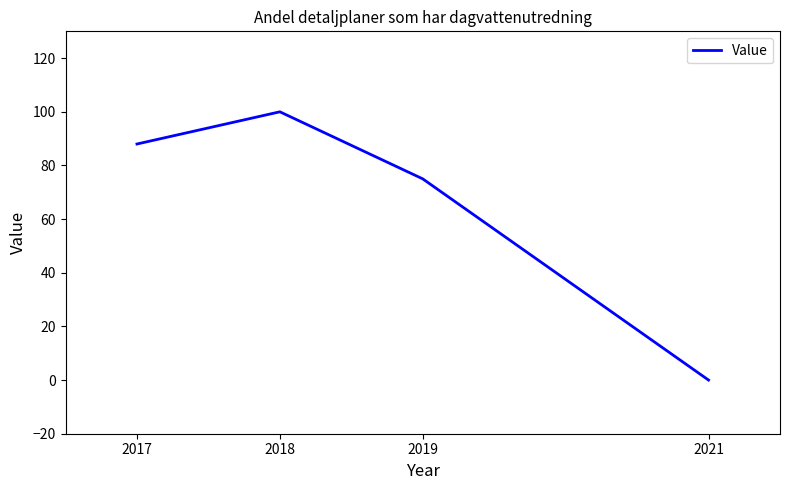

Read the value at 2018.

100